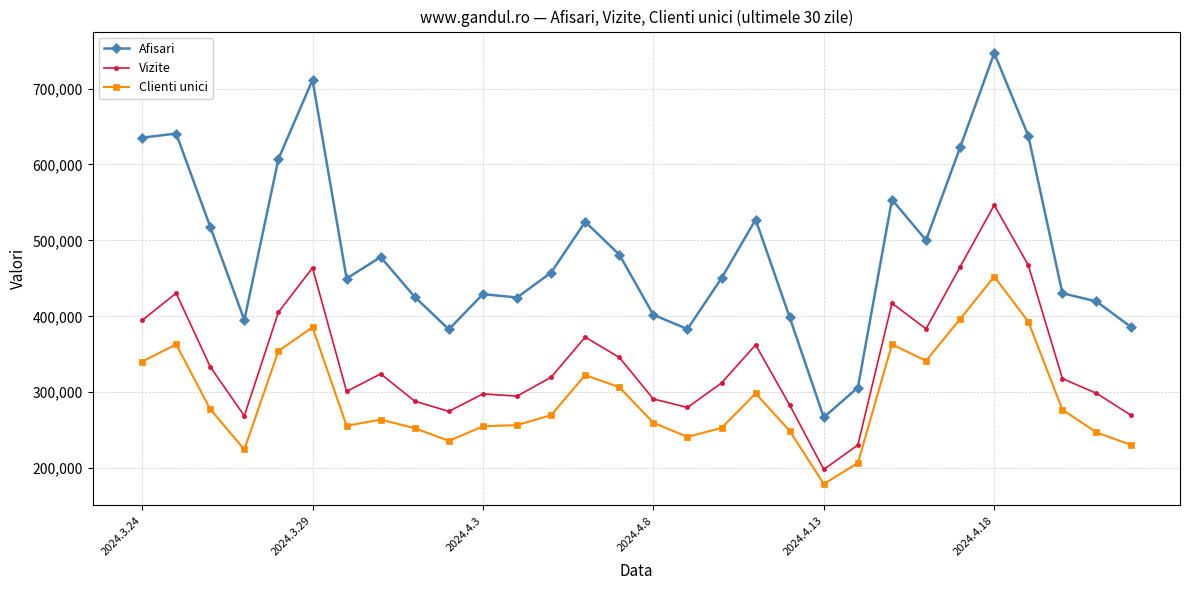

What is the difference between the maximum and minimum values in the Vizite series?

348057